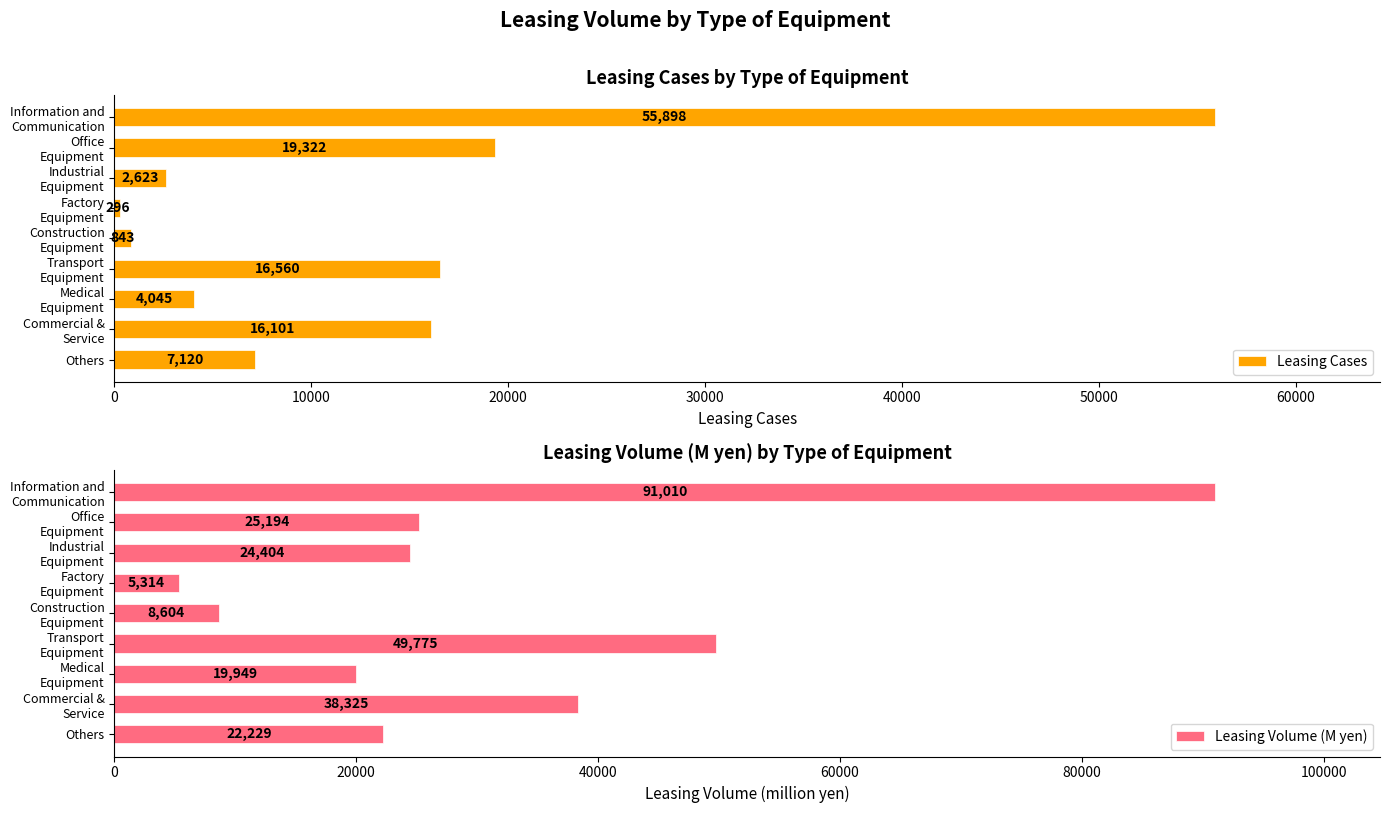

What is the lowest value of the Leasing Cases series?

296